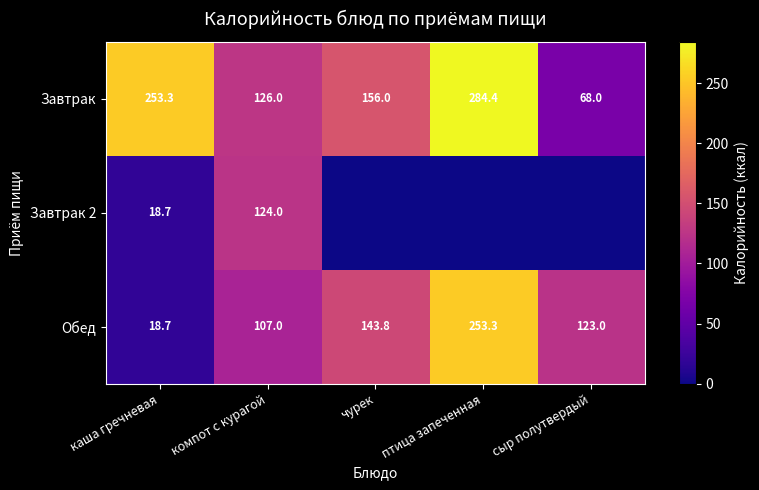

What is the lowest value of the Завтрак series?

68.0